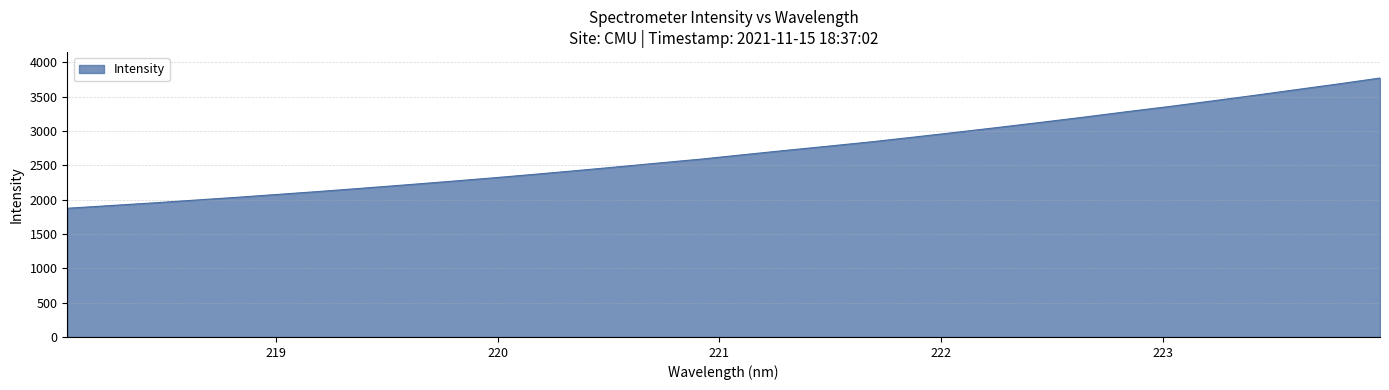

What is the minimum value shown in the chart?

1874.2